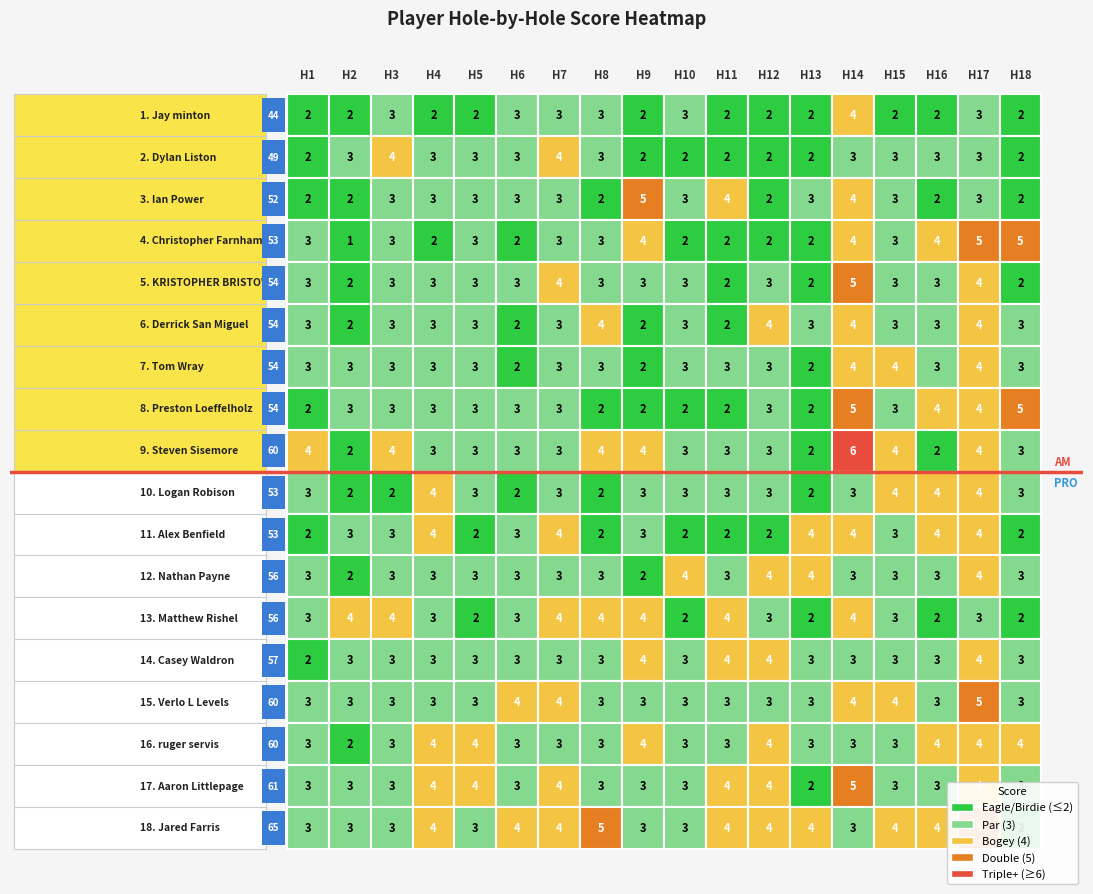

Rank the series by their maximum value, from lowest to highest.

Jay minton, Dylan Liston, Derrick San Miguel, Tom Wray, Logan Robison, Alex Benfield, Nathan Payne, Matthew Rishel, Casey Waldron, ruger servis, Ian Power, Christopher Farnham, KRISTOPHER BRISTOW, Preston Loeffelholz, Verlo L Levels, Aaron Littlepage, Jared Farris, Steven Sisemore